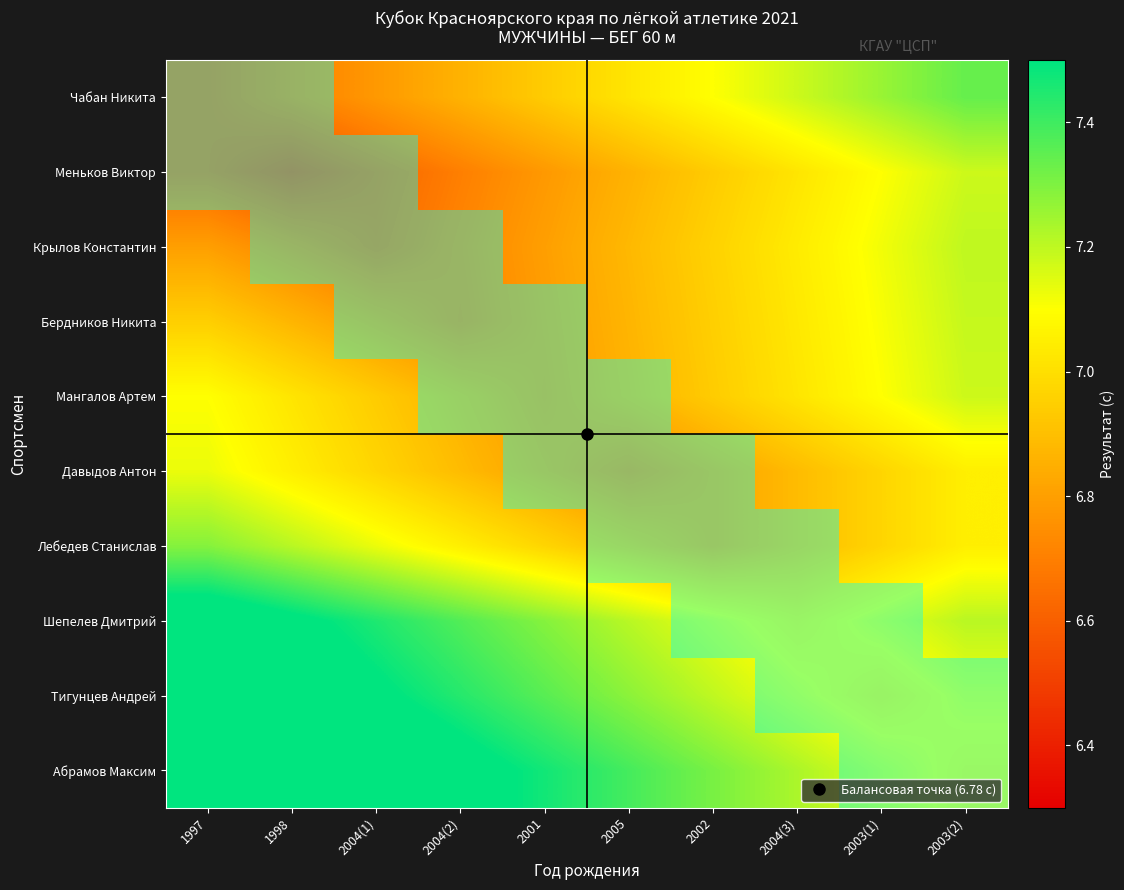

At which category does the chart reach its minimum across all series?

1998